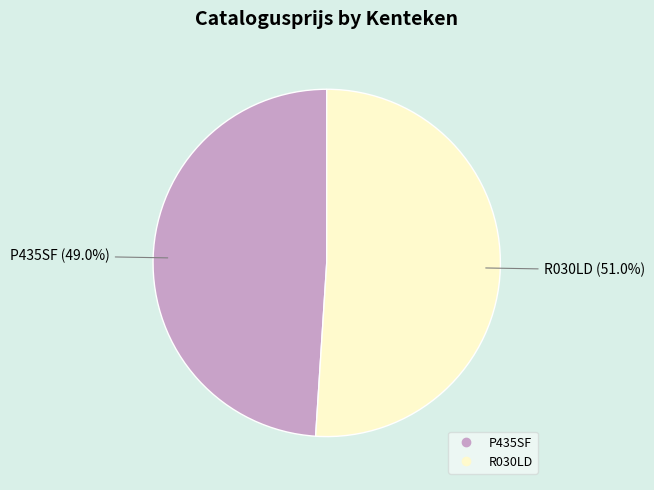

What is the largest slice in the pie chart?

R030LD